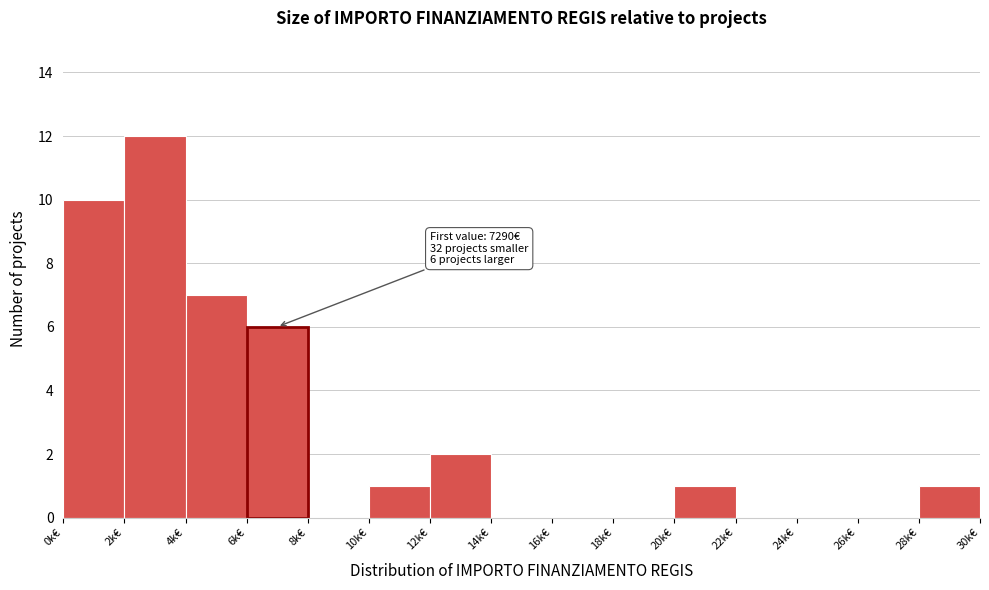

Reading left to right, transcribe all the data shown in this chart.

0k€=10	2k€=12	4k€=7	6k€=6	8k€=0	10k€=1	12k€=2	14k€=0	16k€=0	18k€=0	20k€=1	22k€=0	24k€=0	26k€=0	28k€=1